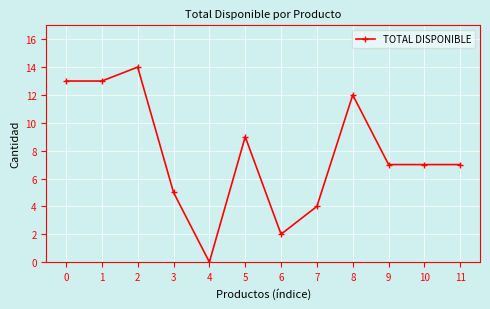

Reading right to left, extract all data points from this chart.

11=7	10=7	9=7	8=12	7=4	6=2	5=9	4=0	3=5	2=14	1=13	0=13